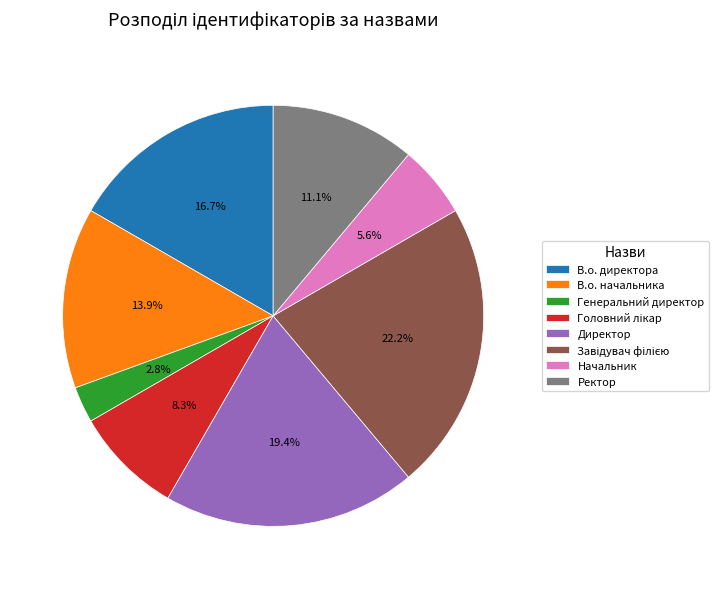

How many segments does this pie chart have?

8